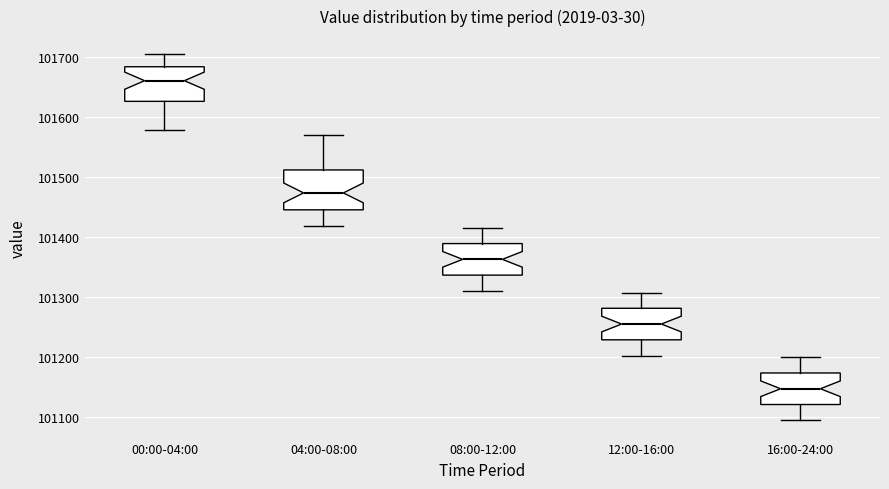

Reading left to right, read every box against the y-axis: the position of its median line, the range the box covers, and the ends of its whiskers. The values are not printed on the chart, so give them approximately, as read against the axis.

00:00-04:00: median 101660, box 101630 to 101680, whiskers 101580 to 101700
04:00-08:00: median 101470, box 101450 to 101510, whiskers 101420 to 101570
08:00-12:00: median 101360, box 101340 to 101390, whiskers 101310 to 101420
12:00-16:00: median 101250, box 101230 to 101280, whiskers 101200 to 101310
16:00-24:00: median 101150, box 101120 to 101170, whiskers 101090 to 101200